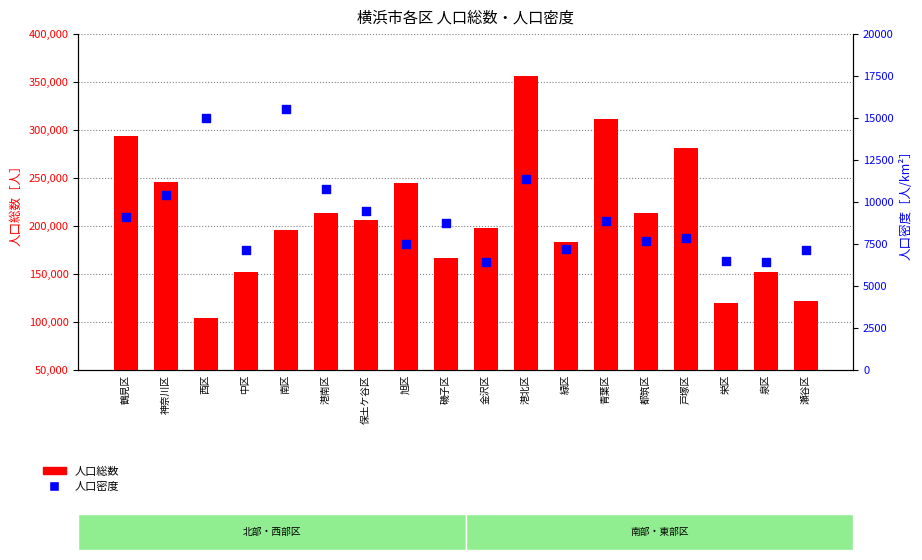

Is the value of 人口総数 at 金沢区 greater than the value of 人口密度 at 磯子区?

Yes